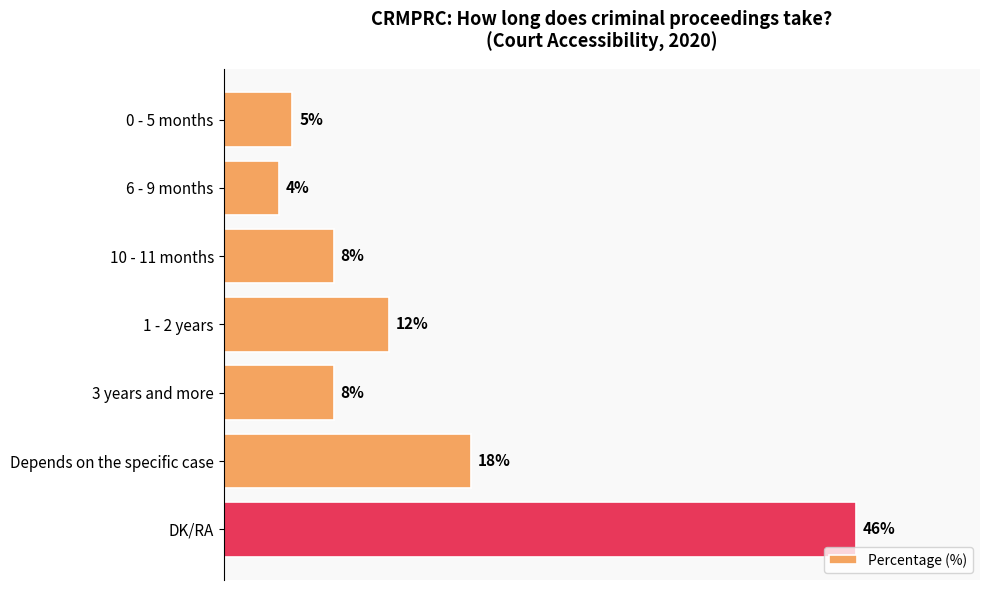

Which has a higher value, 10 - 11 months or Depends on the specific case?

Depends on the specific case